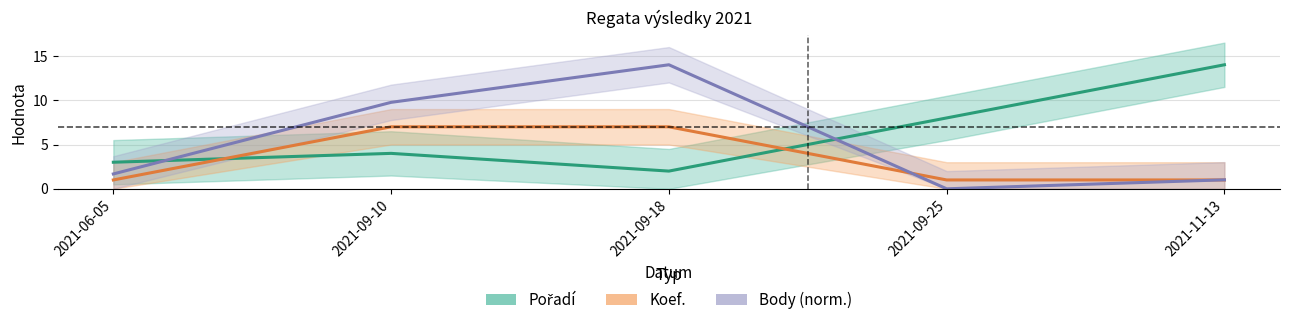

True or false: Pořadí has a value of 4.0 at 2021-09-10.

True